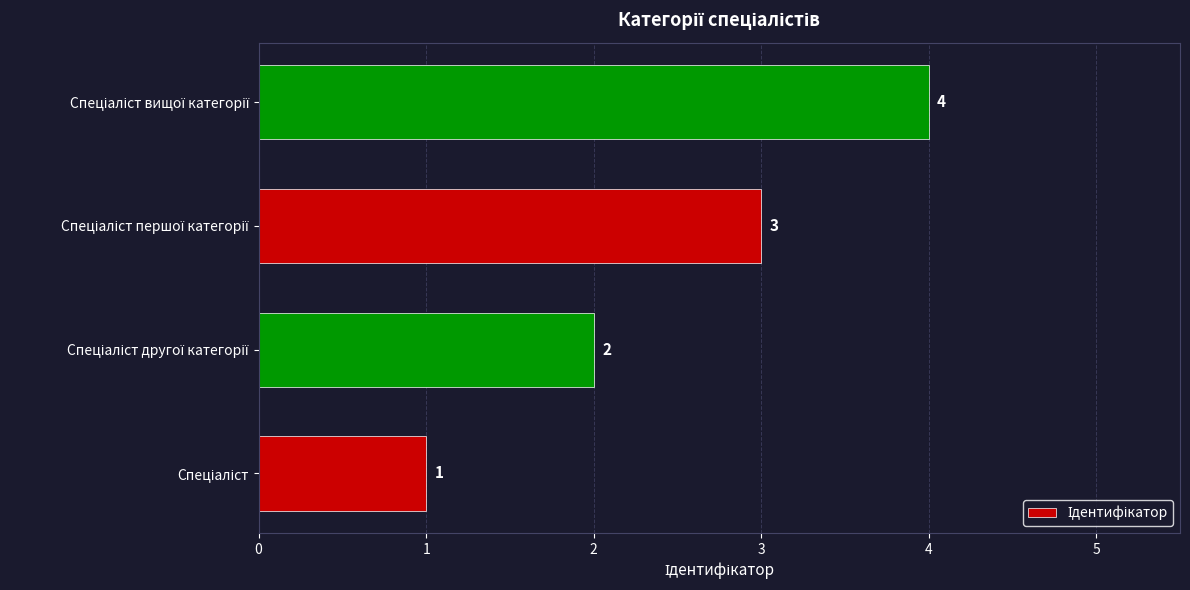

How many data points are less than 3?

2